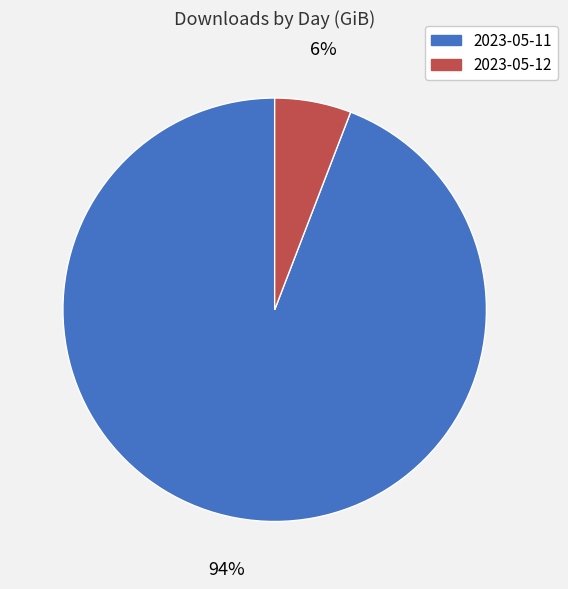

Do 2023-05-12 and 2023-05-11 together represent more than half of the pie?

Yes